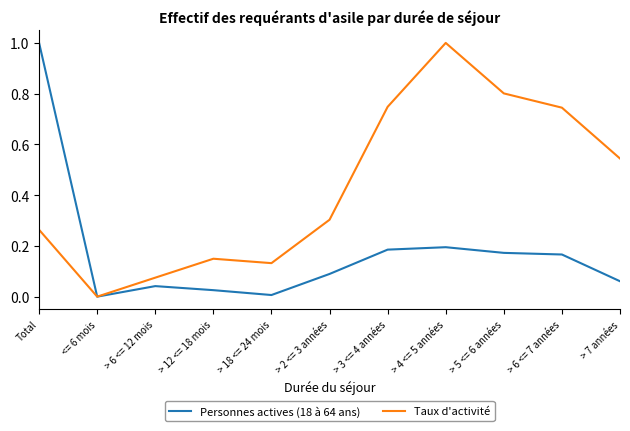

What is the difference between the highest and lowest values at > 4 <= 5 années?

0.8